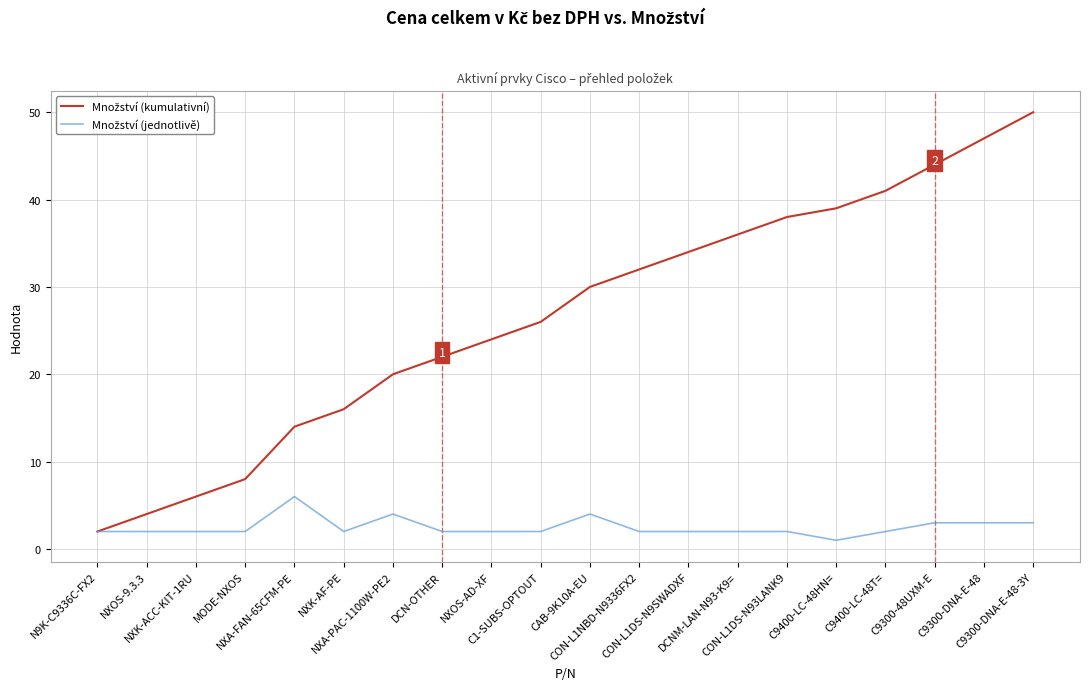

What is the greatest value displayed?

50